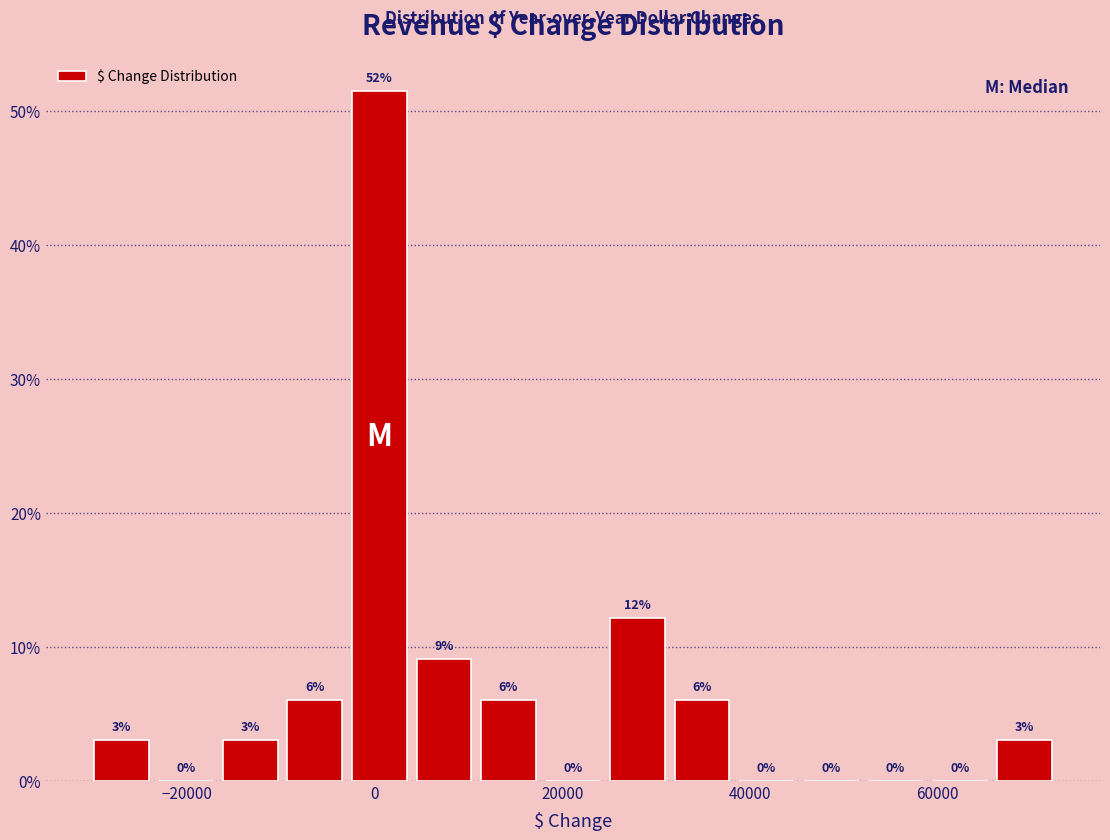

Read against the x-axis, roughly where is the centre of the tallest bar?

0